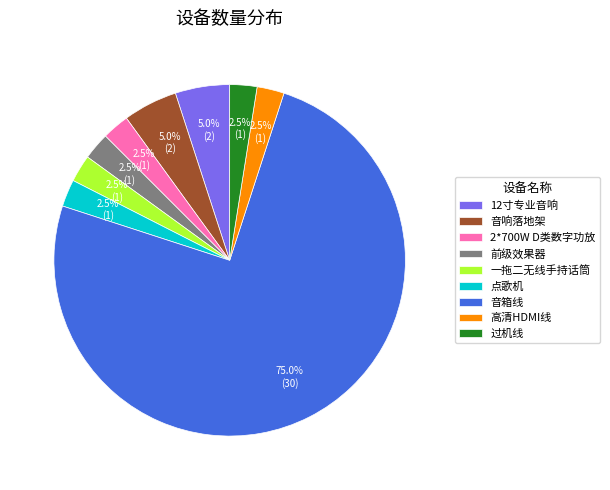

How many segments does this pie chart have?

9